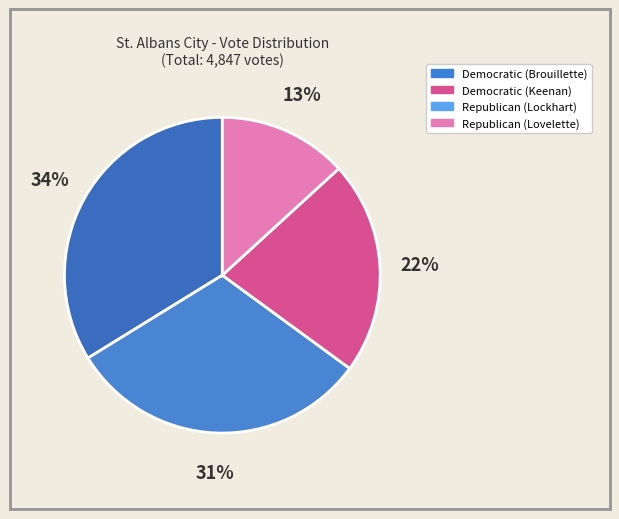

How many segments does this pie chart have?

4